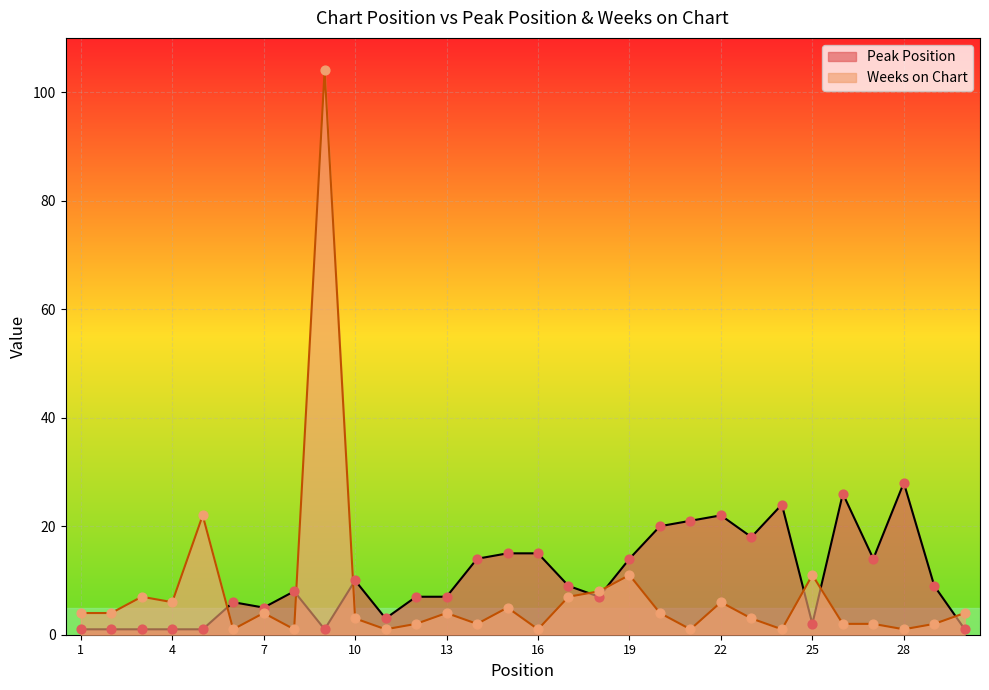

At which category is the sum across all series the highest?

9